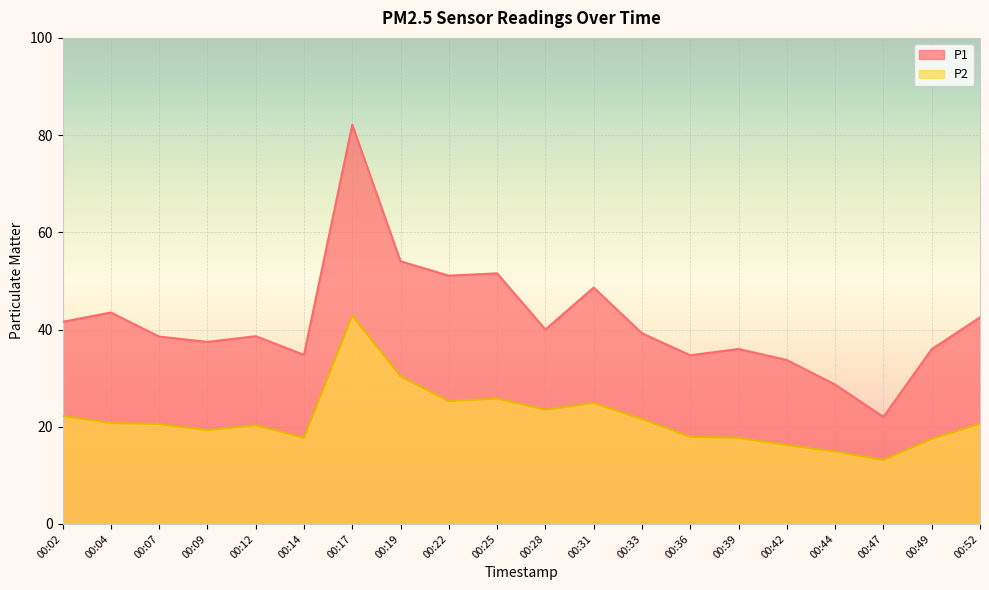

Where is the first local maximum for P1?

00:04